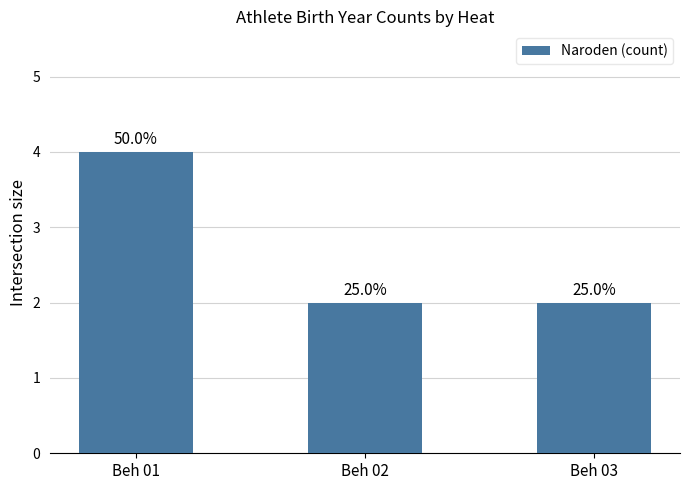

What is the difference between the values at Beh 02 and Beh 01?

2